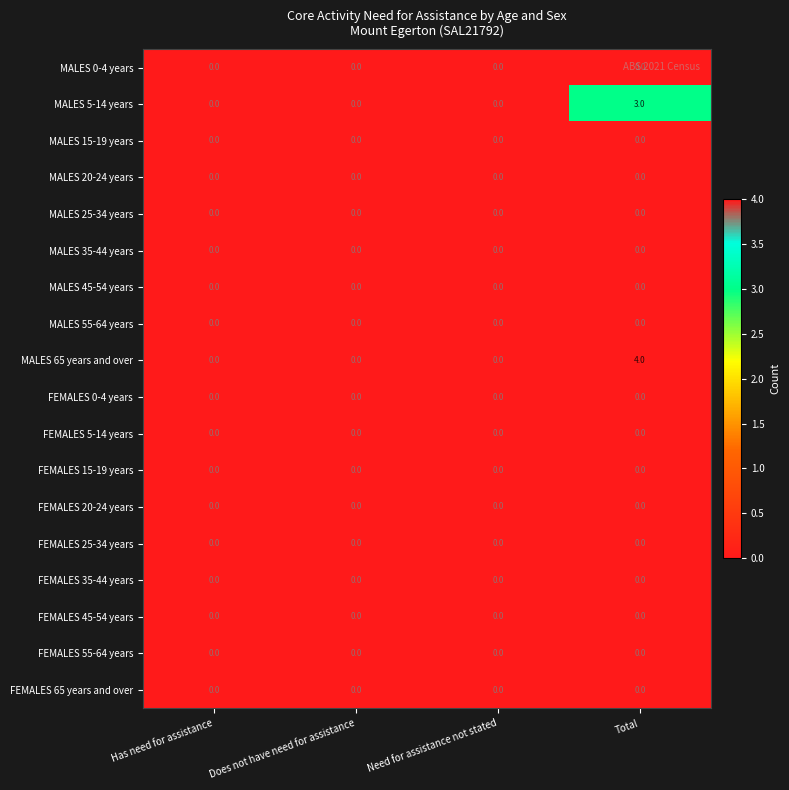

The value of FEMALES 15-19 years at Does not have need for assistance is 0. True or false?

True